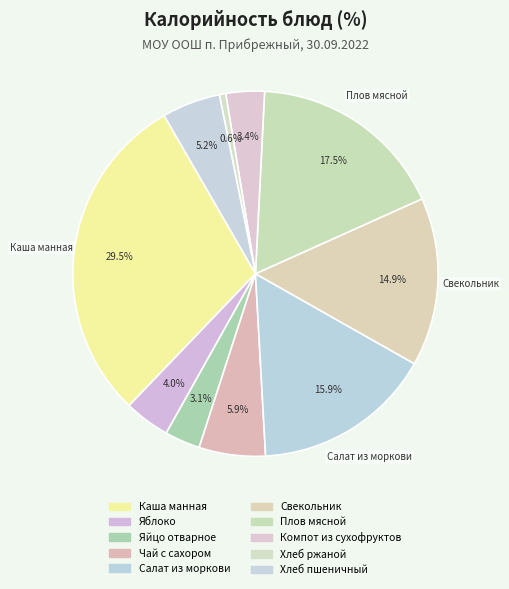

Rank the categories by value from highest to lowest.

Каша манная, Плов мясной, Салат из моркови, Свекольник, Чай с сахором, Хлеб пшеничный, Яблоко, Компот из сухофруктов, Яйцо отварное, Хлеб ржаной